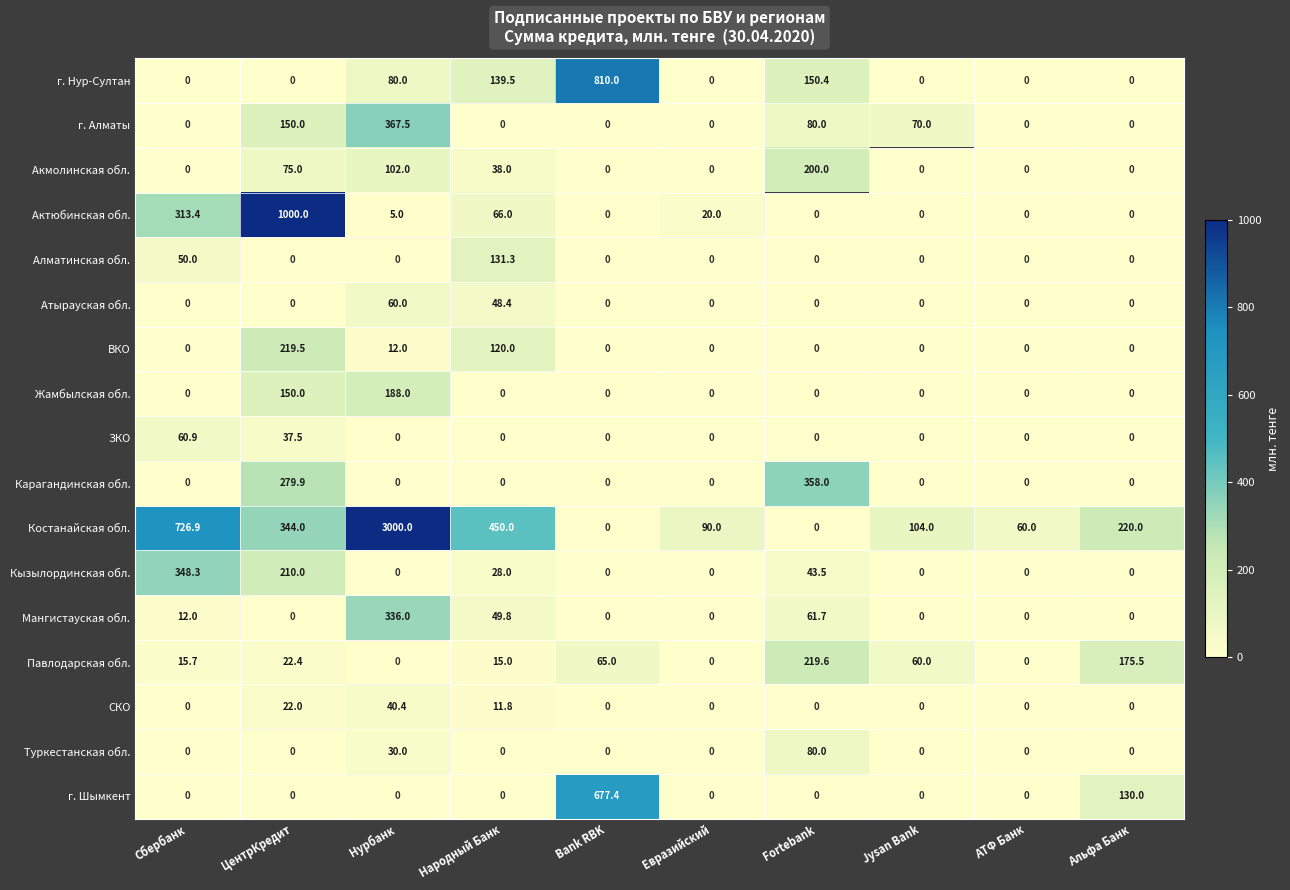

The value of Актюбинская обл. at Нурбанк is 5.0. True or false?

True